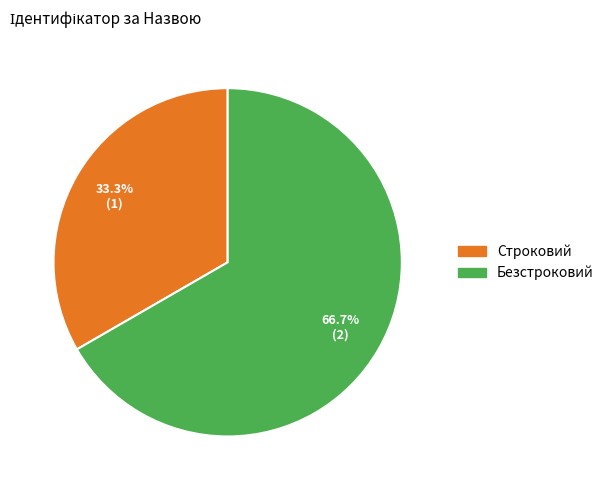

Is there a majority slice in this chart?

Yes